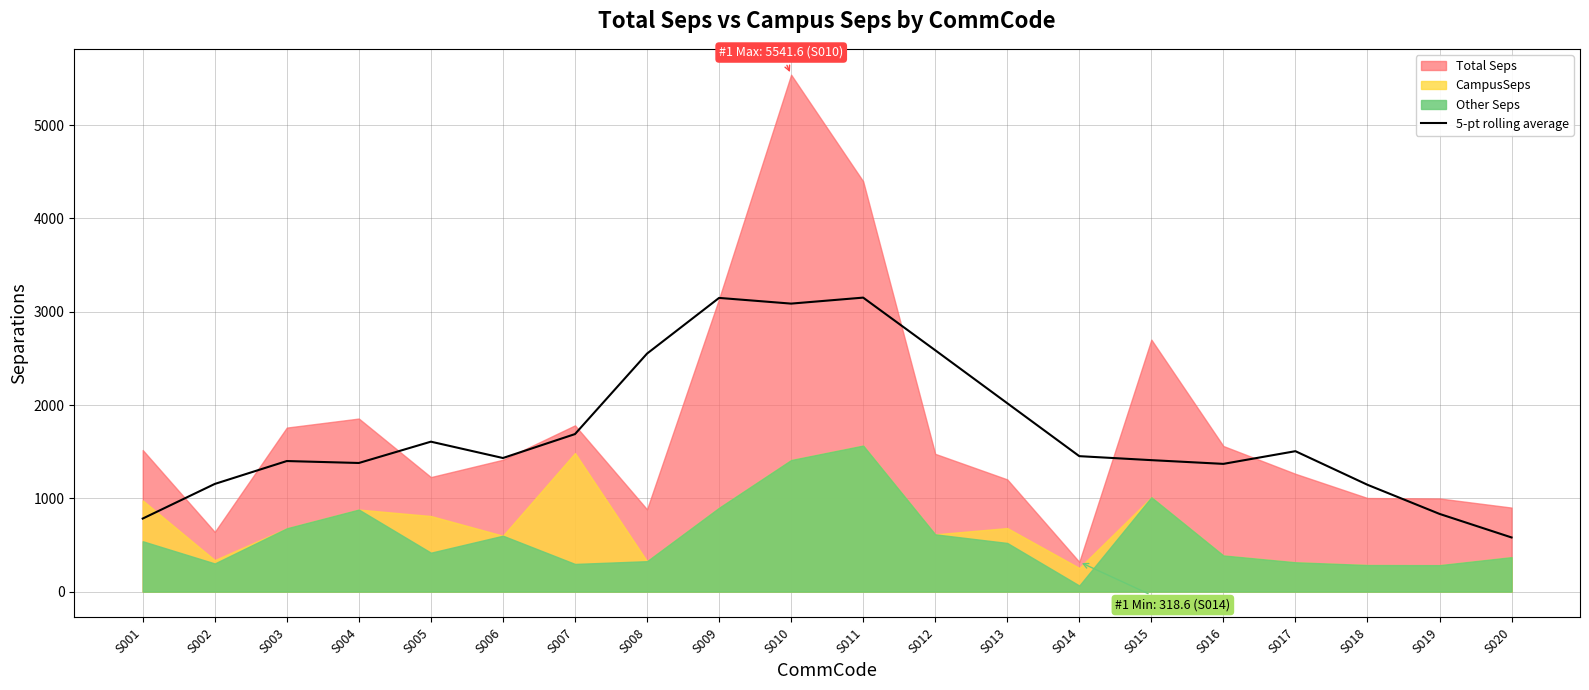

What is the value of the 6th point from the left?

1432.2